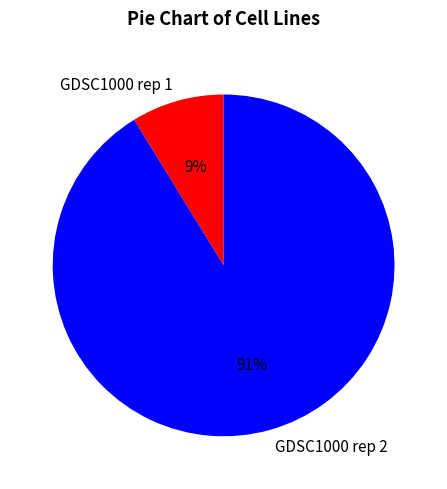

Rank the categories by value from lowest to highest.

GDSC1000 rep 1, GDSC1000 rep 2